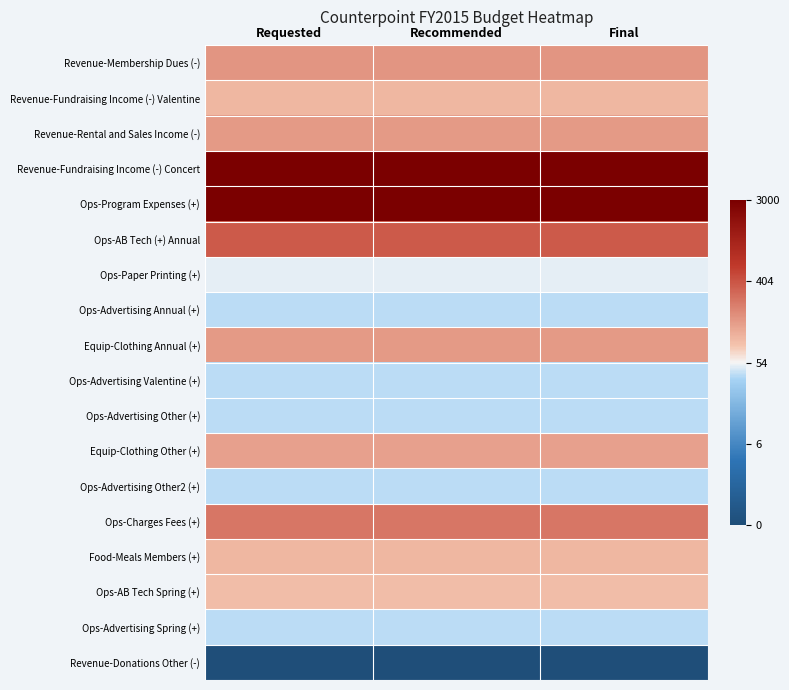

How many series are shown in this chart?

18